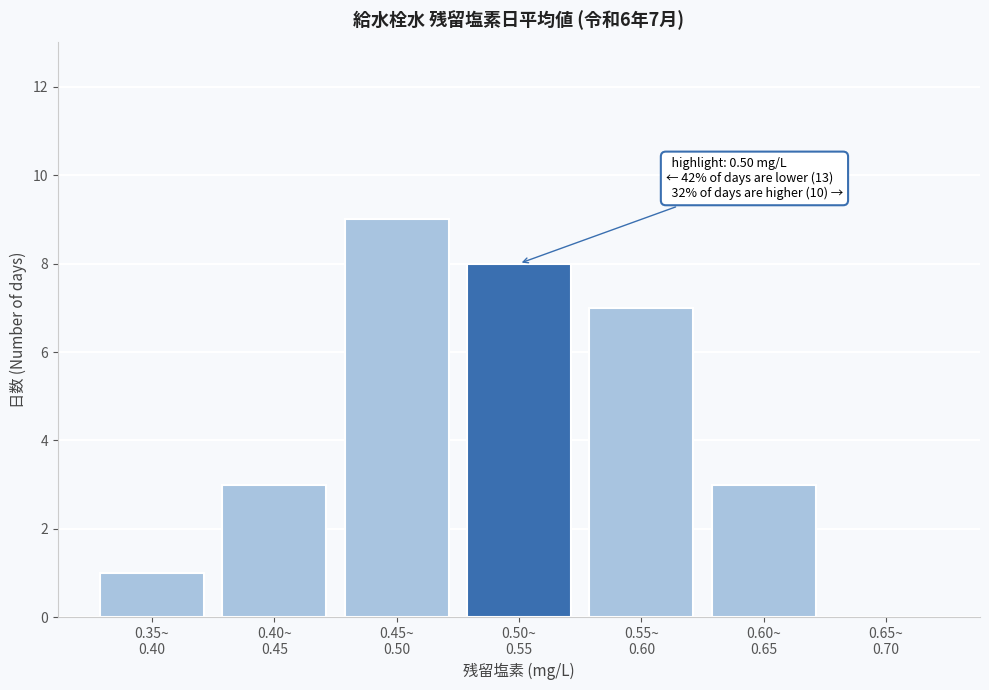

What is the sum of all values?

31